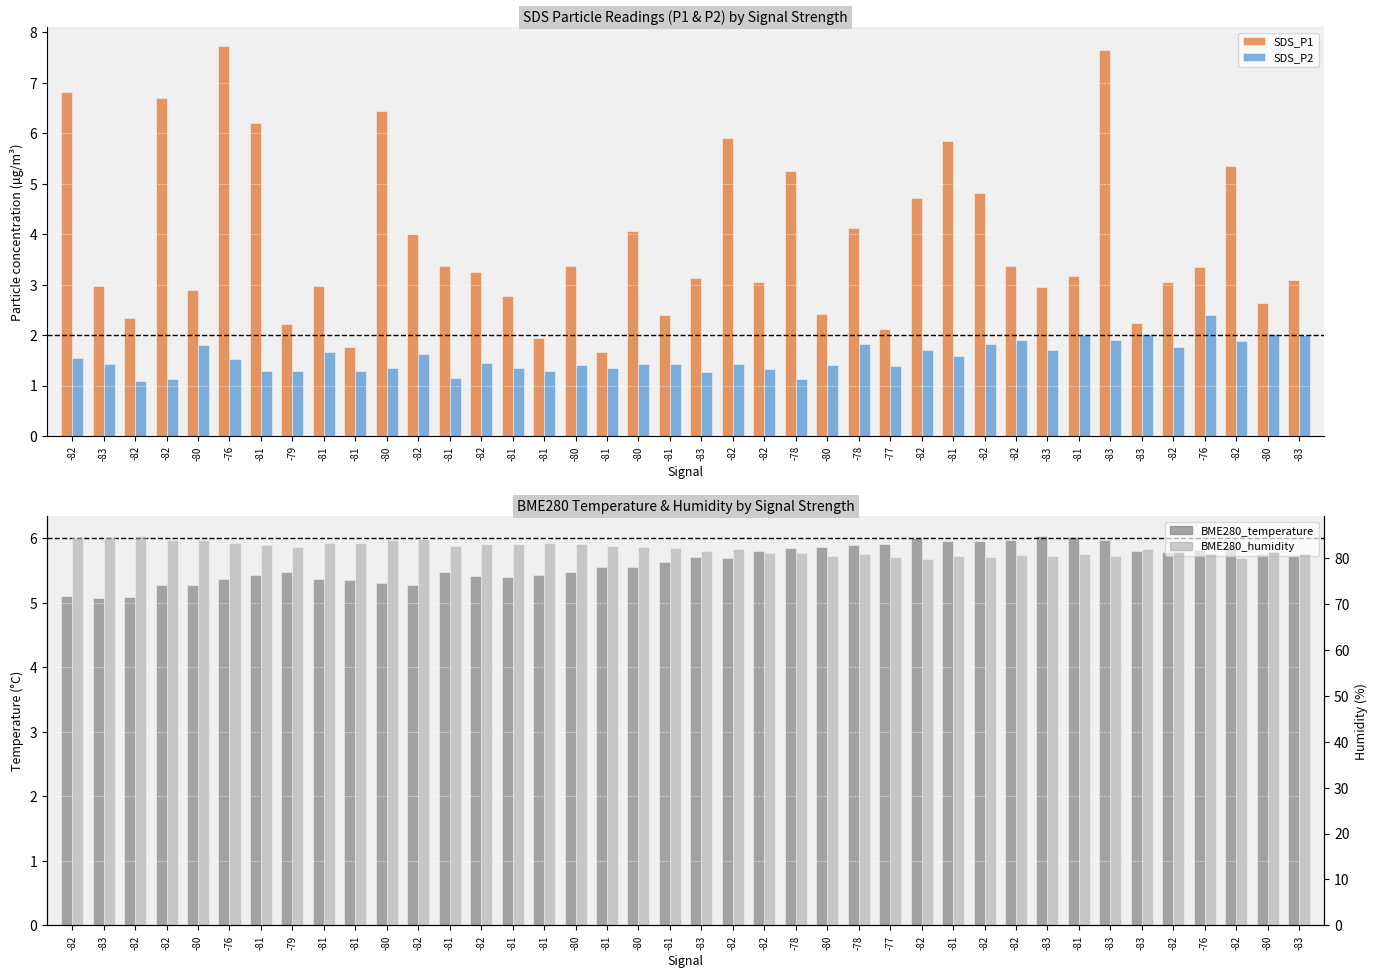

Between -81 and -82, which series saw the biggest shift?

BME280_humidity